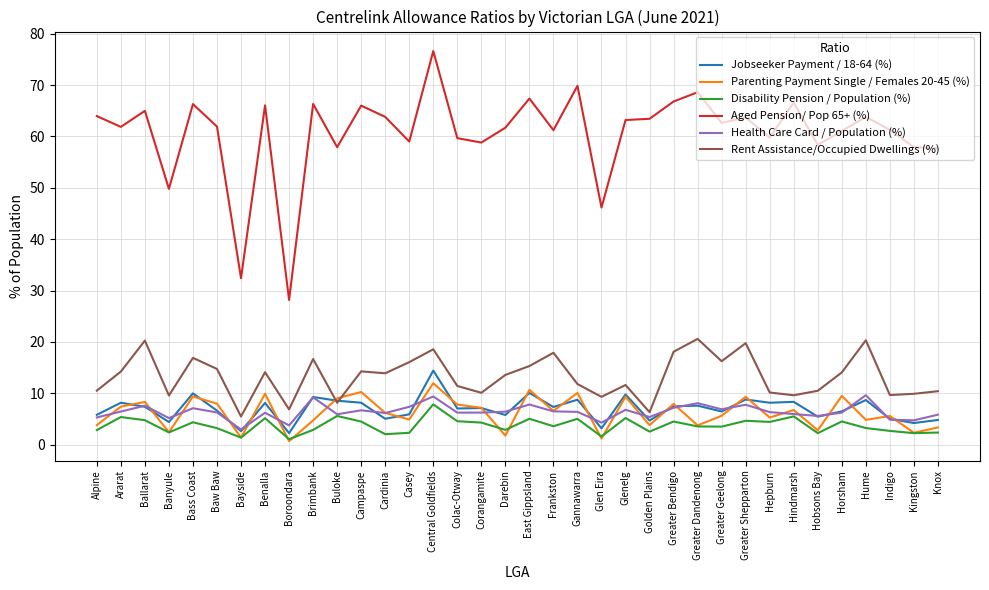

Does the chart have visible grid lines?

Yes